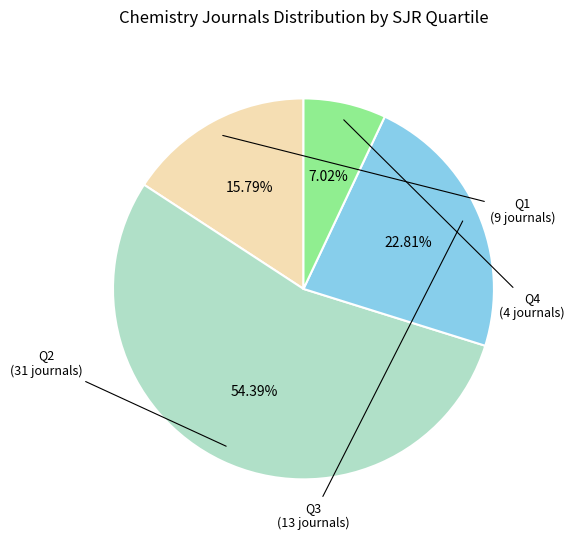

What percentage is NOT represented by Q4?

93.0%